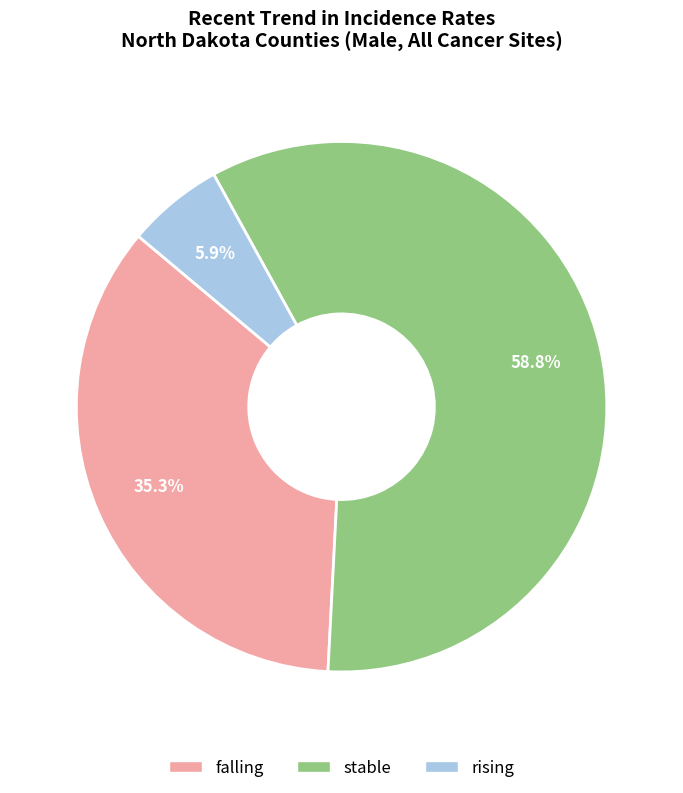

Rank the categories by value from lowest to highest.

rising, falling, stable